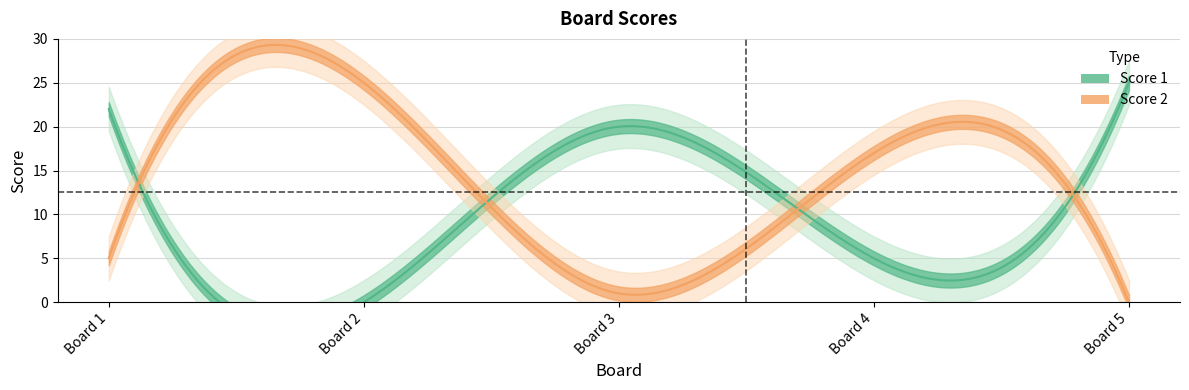

How many data points in Score 2 are above 5?

2